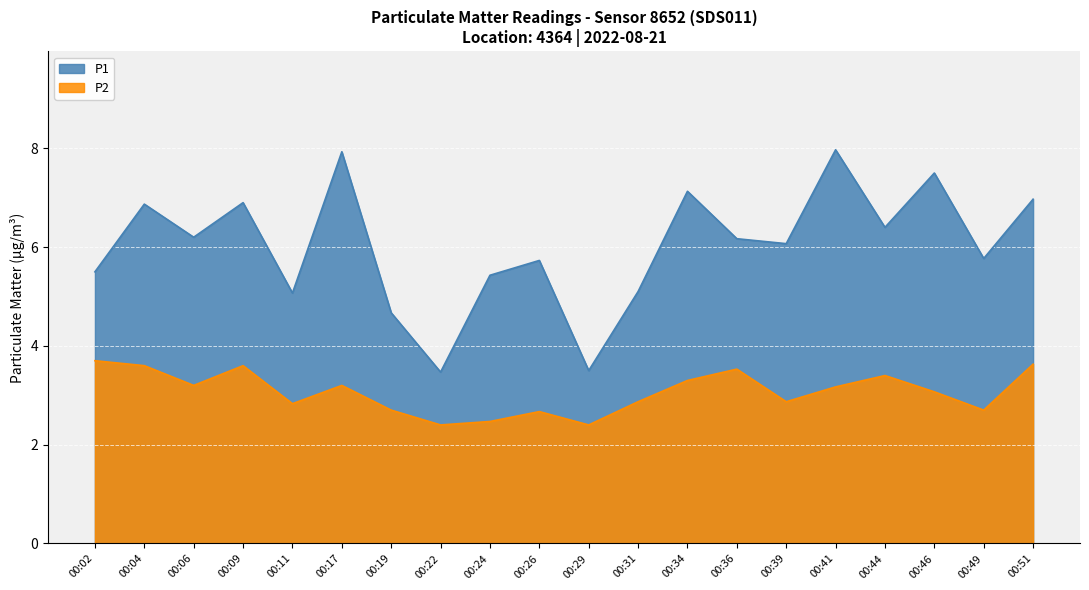

What is the highest value of the P1 series?

8.0